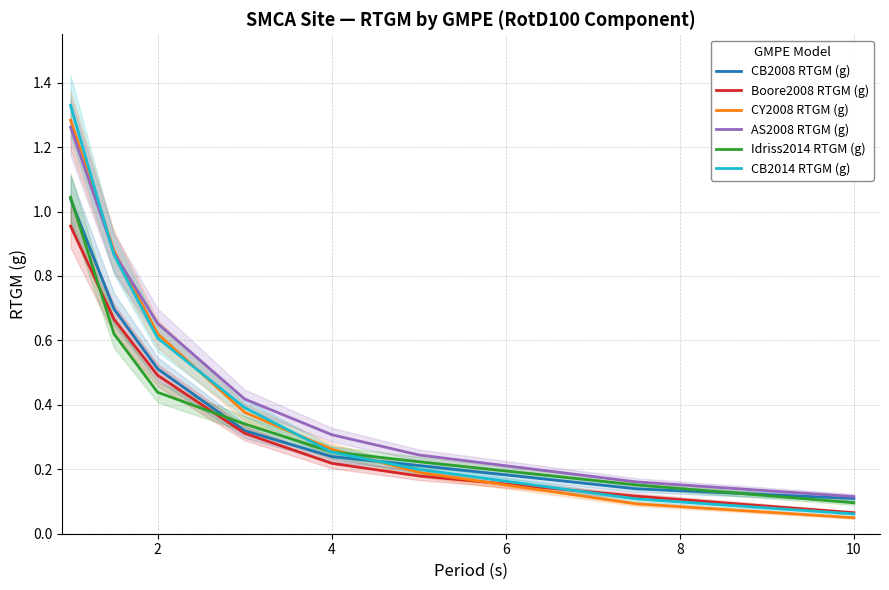

Reading left to right, what are all the values shown in this chart?

CB2008 RTGM (g): 1.0	0.7	0.5	0.3	0.2	0.2	0.1	0.1
Boore2008 RTGM (g): 1.0	0.7	0.5	0.3	0.2	0.2	0.1	0.1
CY2008 RTGM (g): 1.3	0.9	0.6	0.4	0.3	0.2	0.1	0.0
AS2008 RTGM (g): 1.3	0.9	0.7	0.4	0.3	0.2	0.2	0.1
Idriss2014 RTGM (g): 1.0	0.6	0.4	0.3	0.3	0.2	0.2	0.1
CB2014 RTGM (g): 1.3	0.9	0.6	0.4	0.3	0.2	0.1	0.1